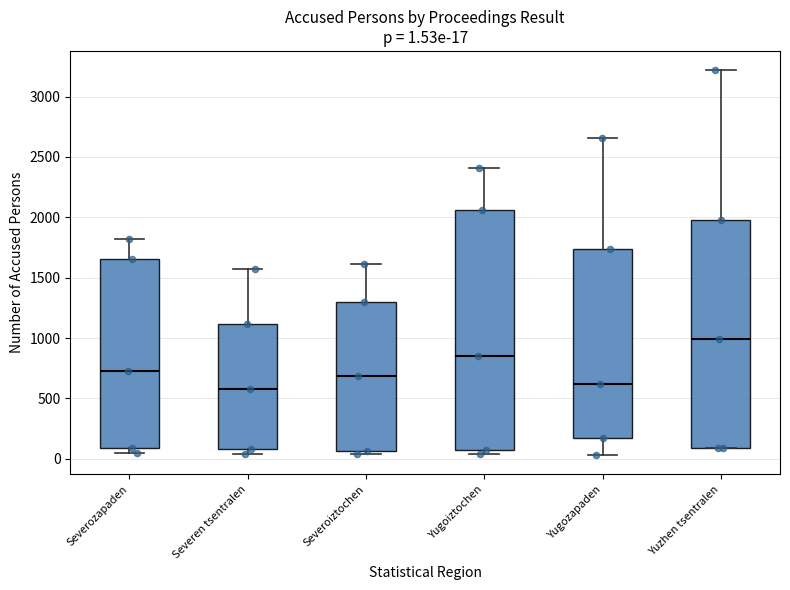

Which box is the tallest, from its lower edge to its upper edge?

Yugoiztochen